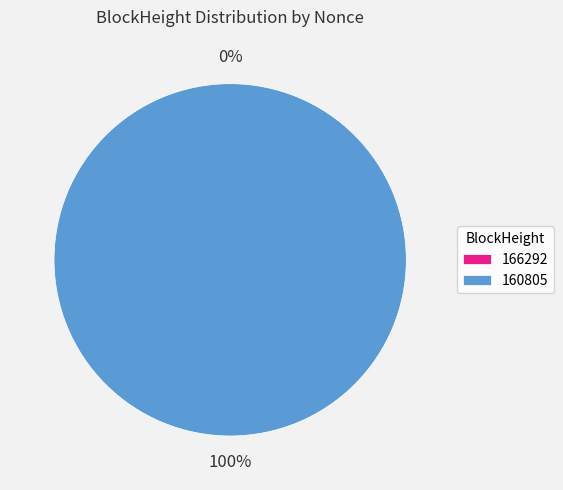

How many segments does this pie chart have?

2